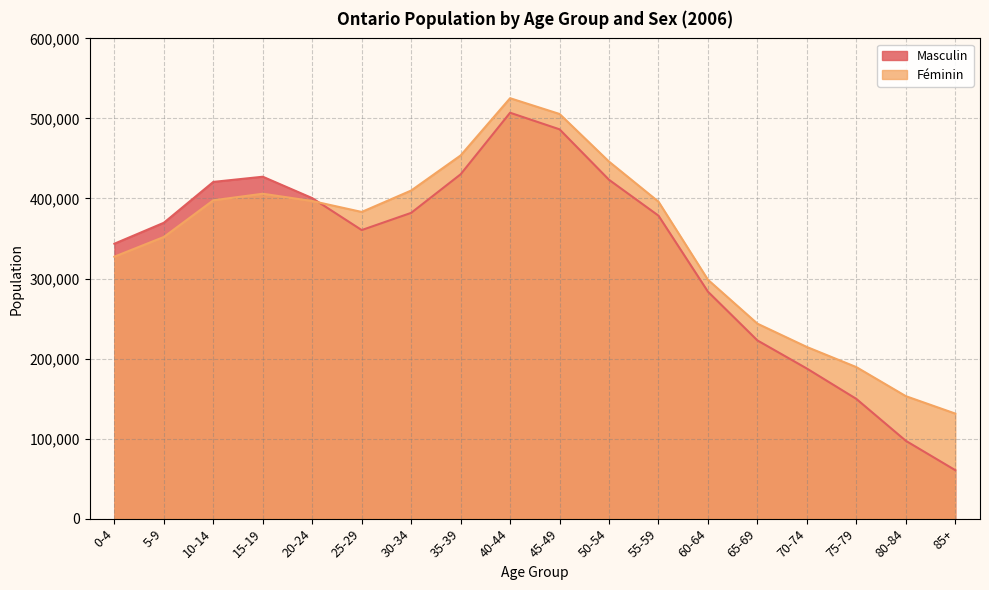

The Masculin series shows 430220 at 35-39. True or false?

True